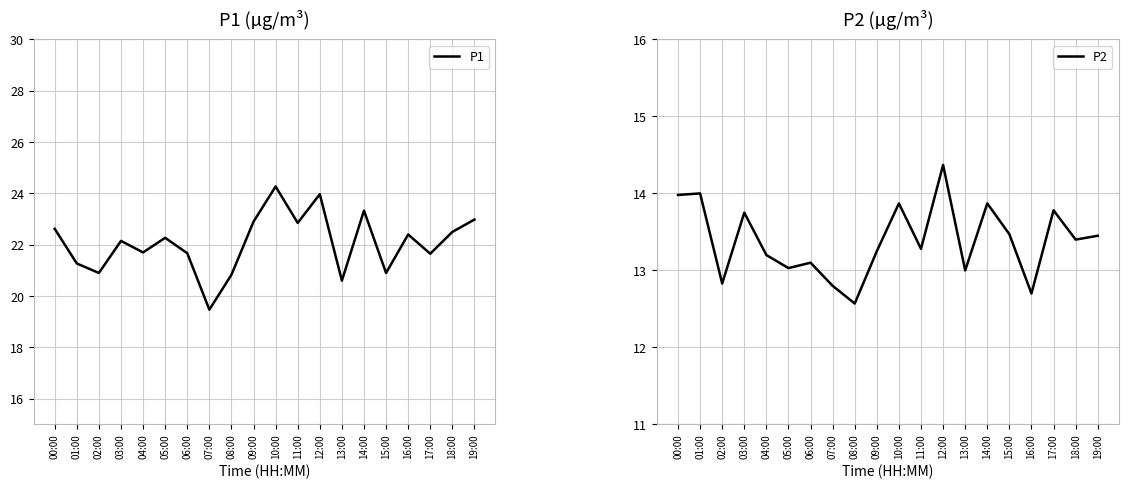

True or false: P1 has a value of 21.3 at 01:00.

True